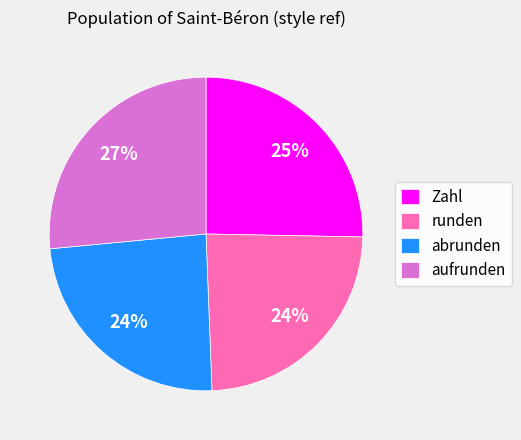

Which has a higher value, Zahl or aufrunden?

aufrunden